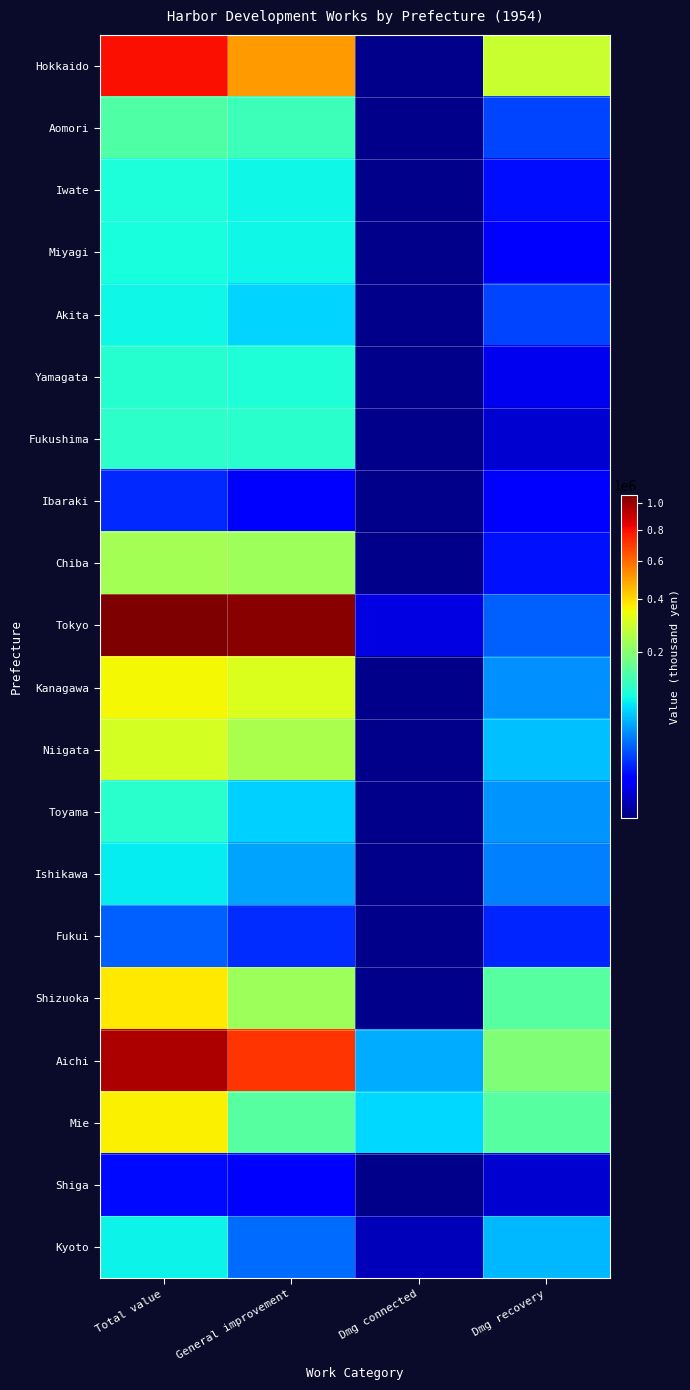

What is the difference between the highest and lowest values at General improvement?

1024197.0